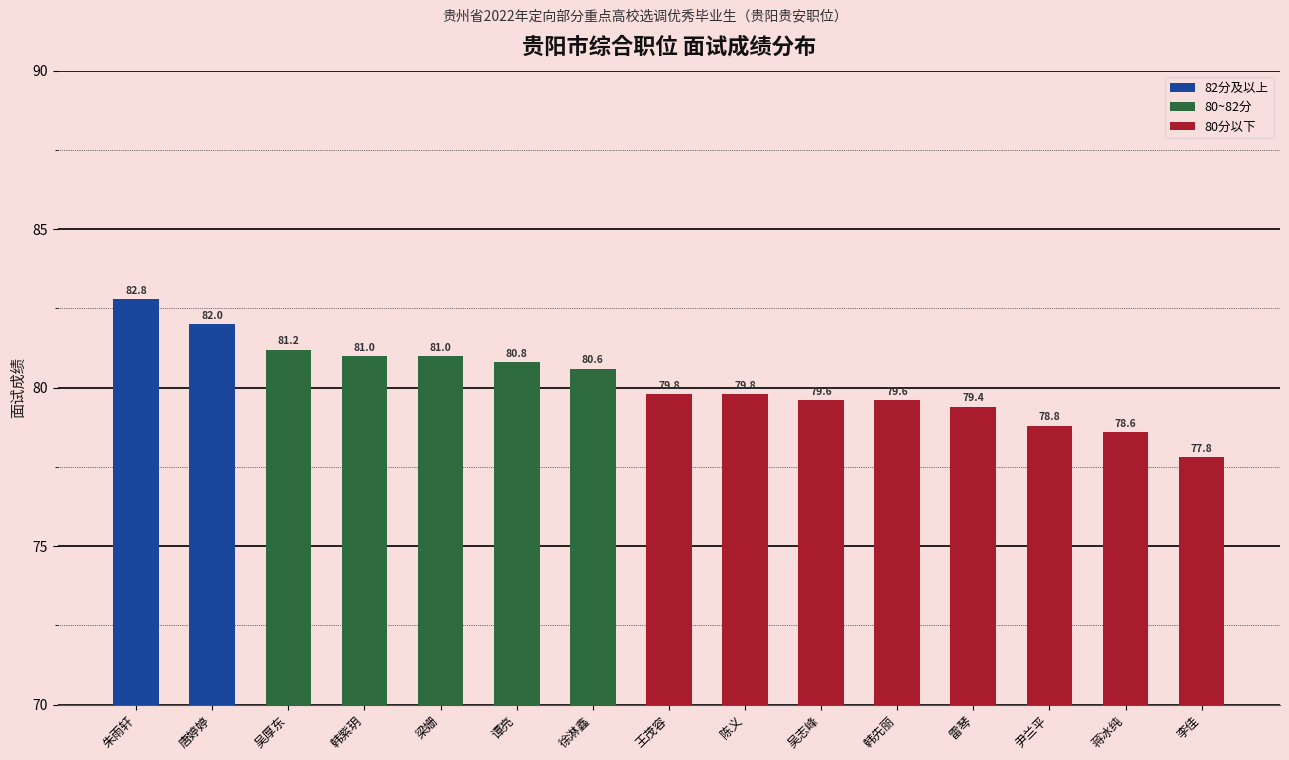

What is the label of the 13th bar from the left?

尹兰平